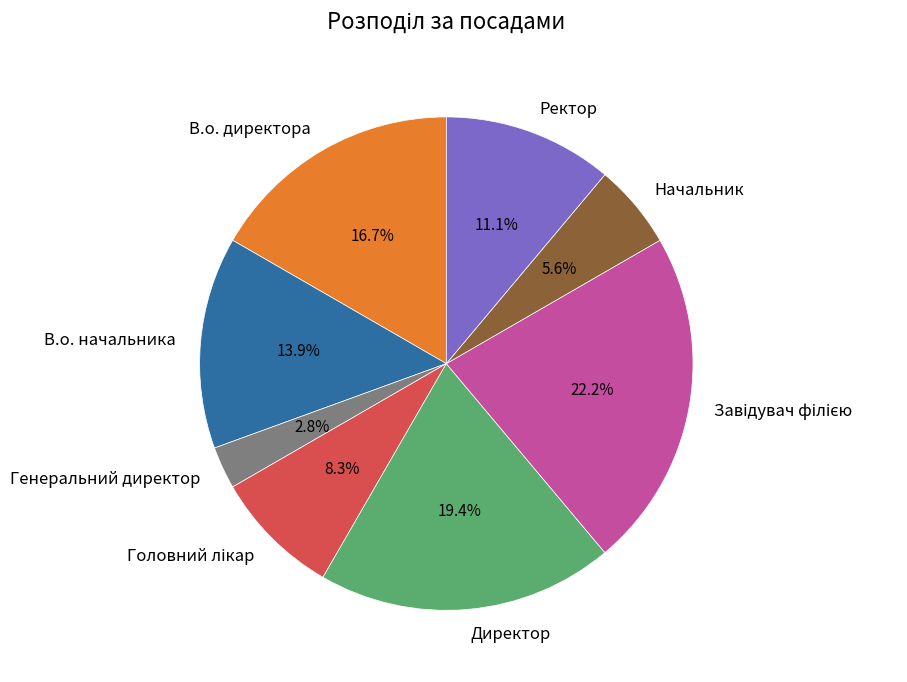

What is the smallest slice in the pie chart?

Генеральний директор